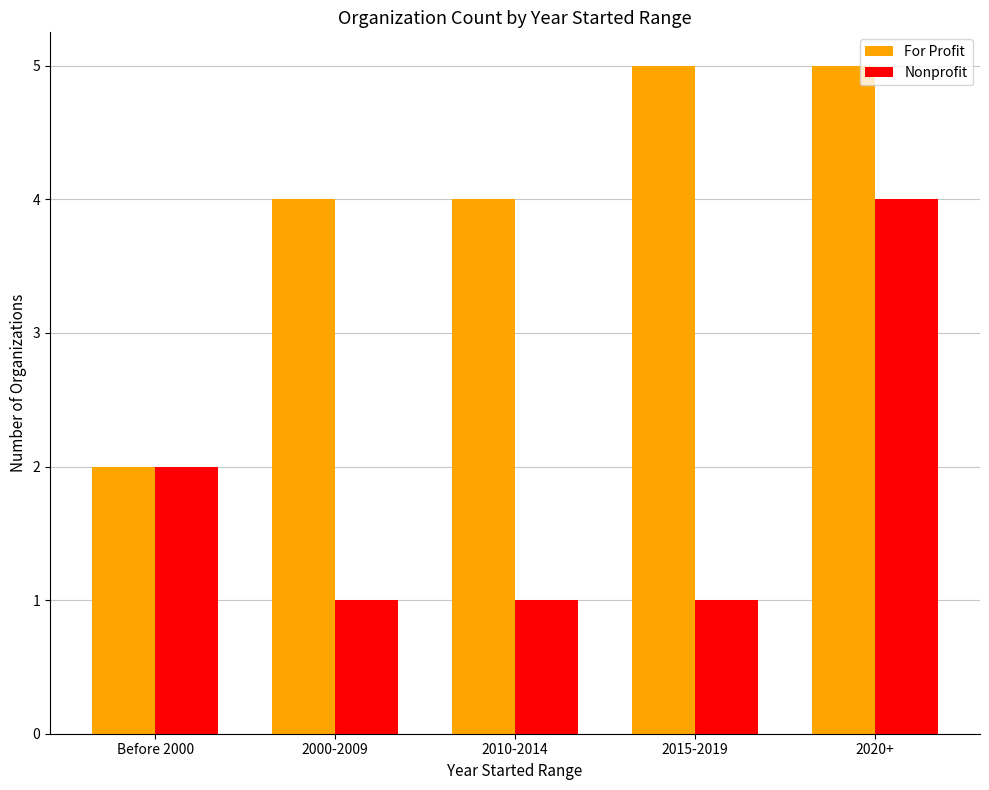

True or false: Nonprofit has a value of 2 at Before 2000.

True